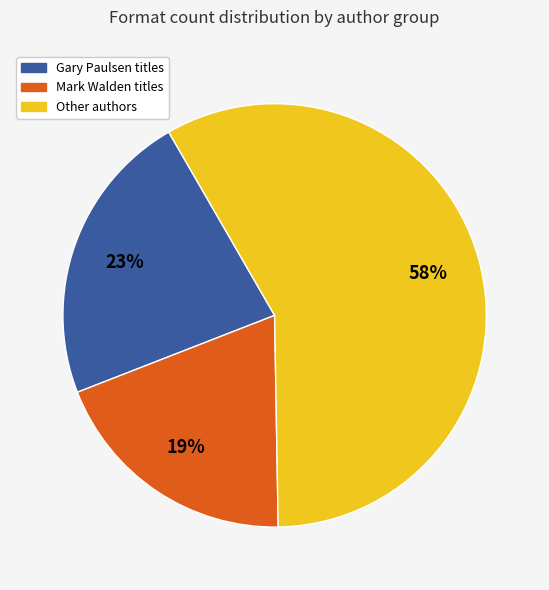

Is there any slice that represents more than half of the pie?

Yes